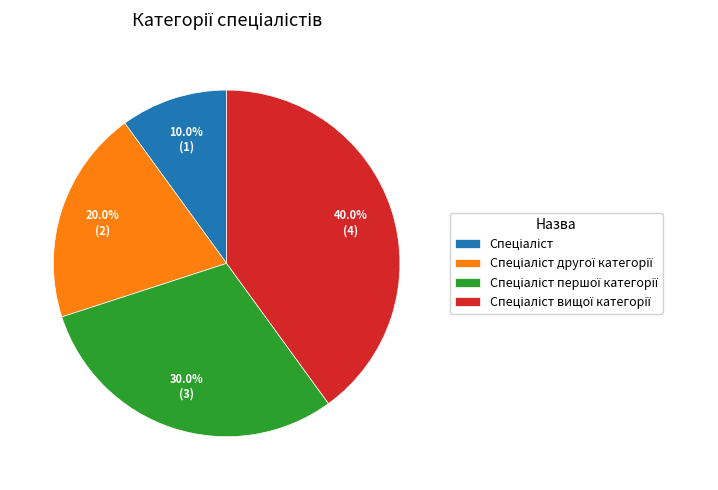

Is there a majority slice in this chart?

No